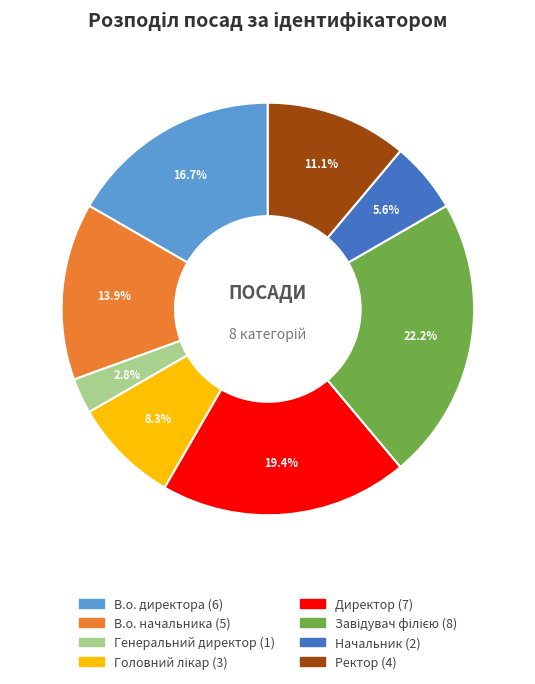

To the nearest percent, what is the combined percentage of В.о. директора and В.о. начальника?

31%